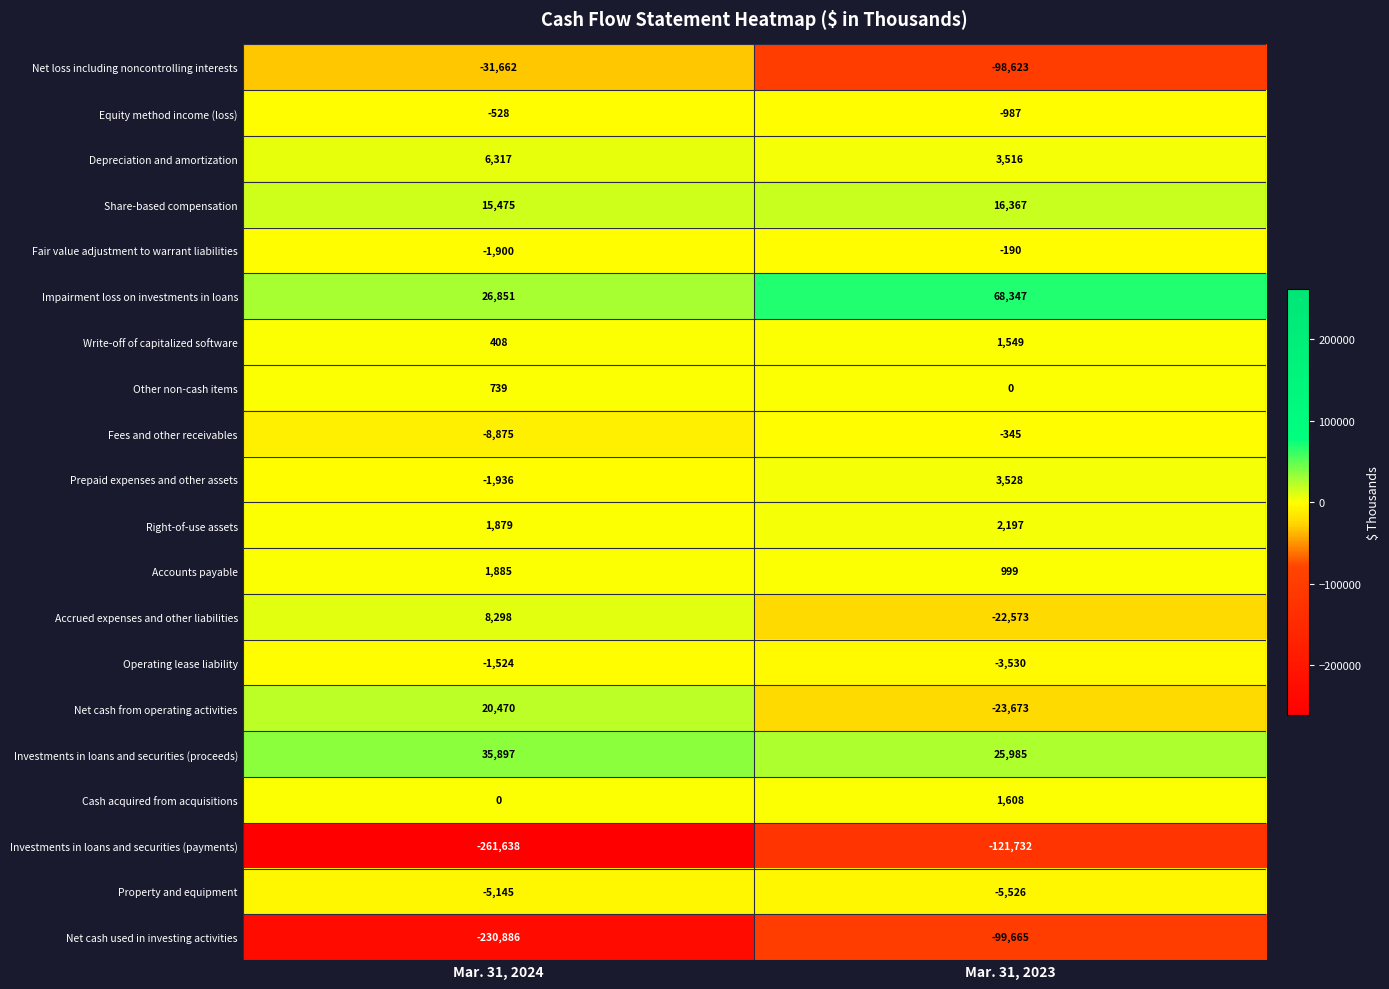

Rank the series by their maximum value, from highest to lowest.

Impairment loss on investments in loans, Investments in loans and securities (proceeds), Net cash from operating activities, Share-based compensation, Accrued expenses and other liabilities, Depreciation and amortization, Prepaid expenses and other assets, Right-of-use assets, Accounts payable, Cash acquired from acquisitions, Write-off of capitalized software, Other non-cash items, Fair value adjustment to warrant liabilities, Fees and other receivables, Equity method income (loss), Operating lease liability, Property and equipment, Net loss including noncontrolling interests, Net cash used in investing activities, Investments in loans and securities (payments)